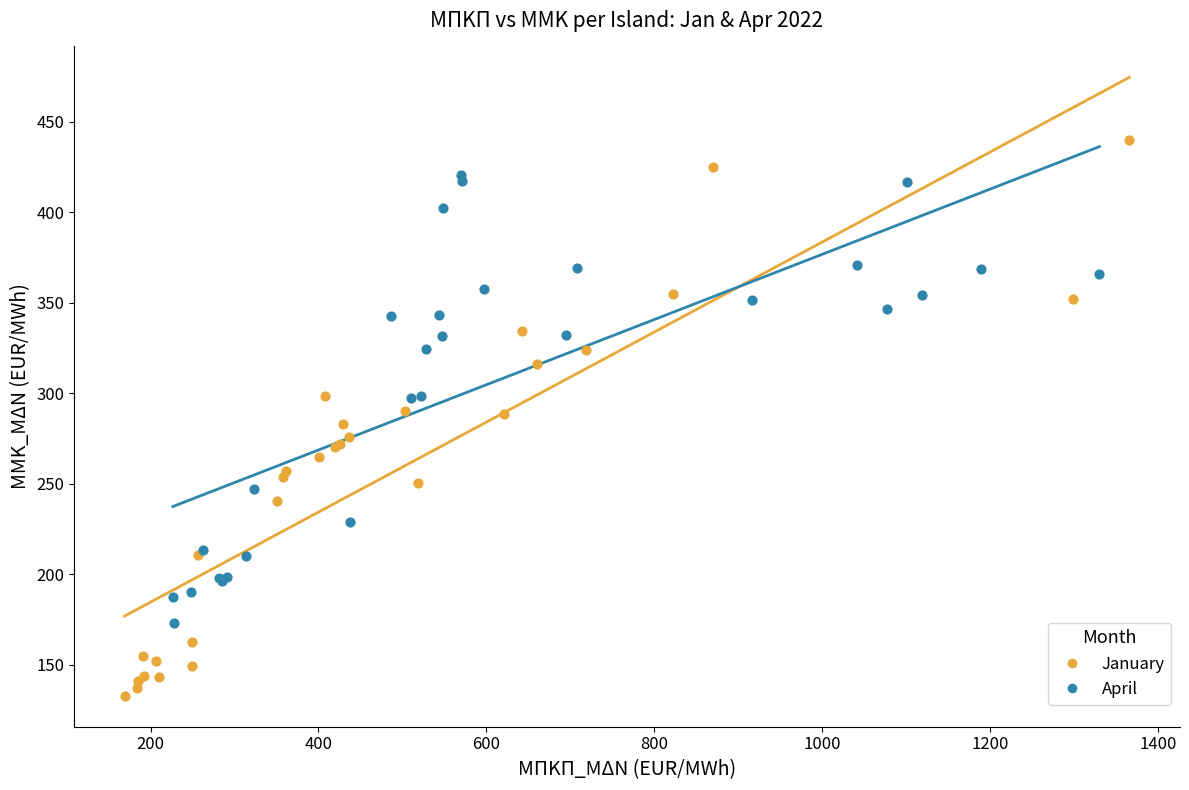

Which series has the largest Y range (max minus min)?

January